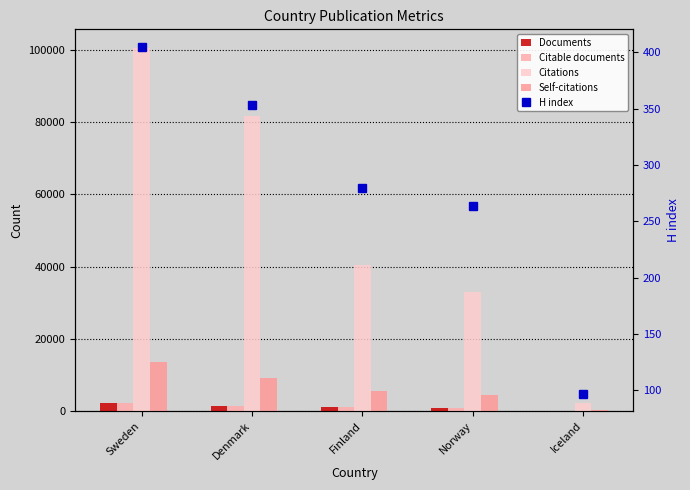

What is the minimum value shown in the chart?

35